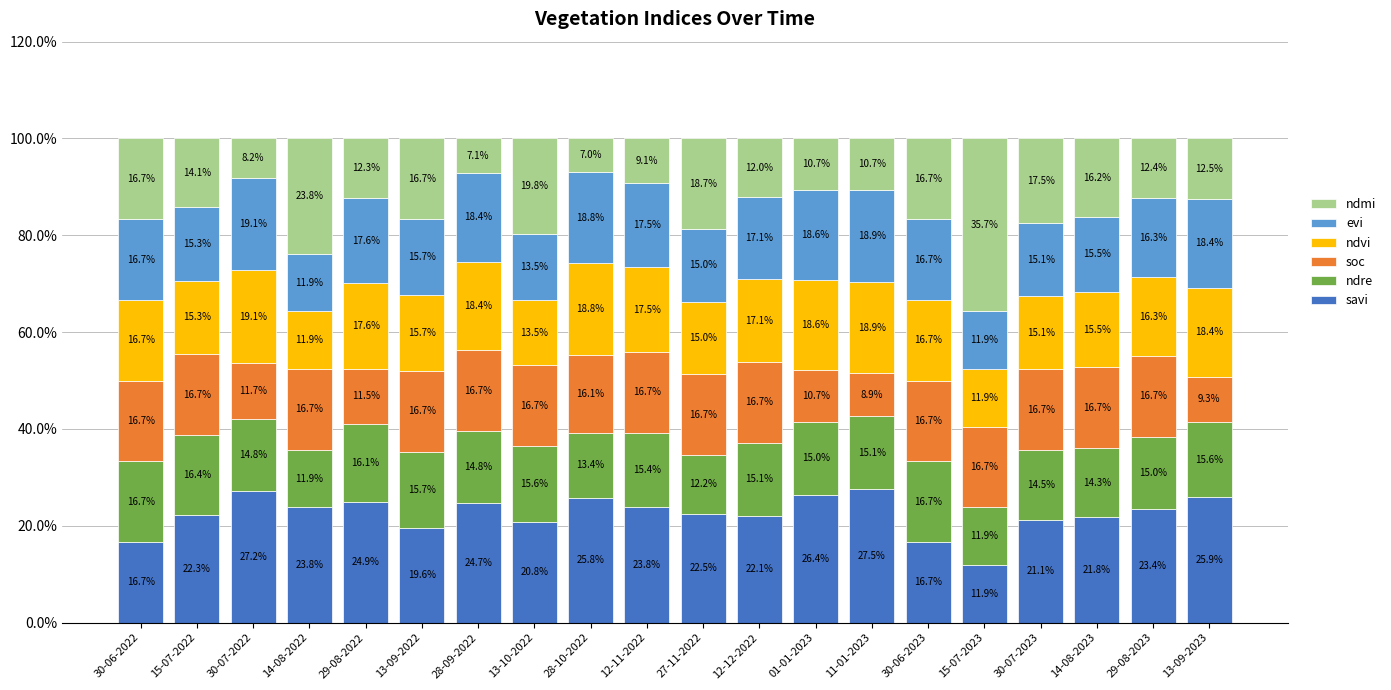

The value of savi at 11-01-2023 is 27.5. True or false?

True